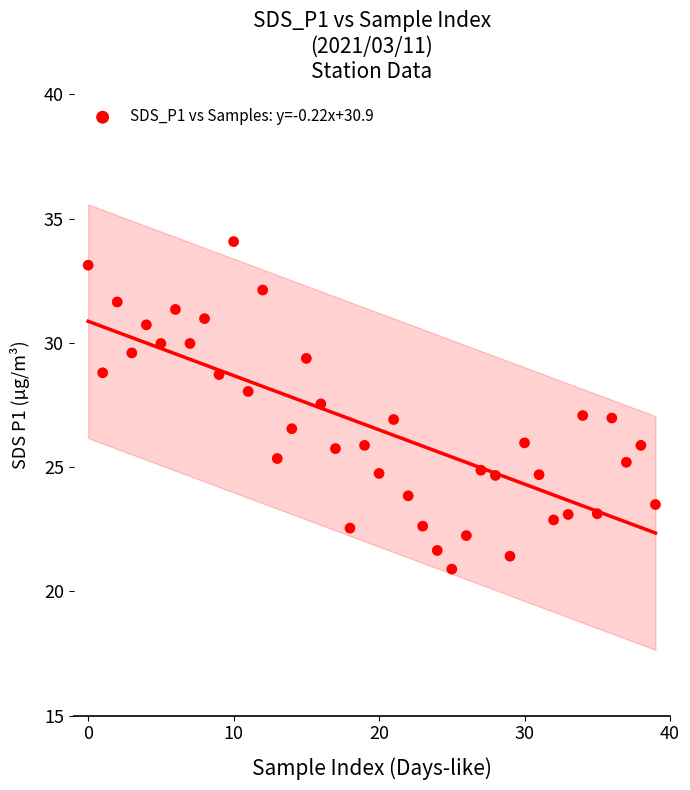

What is the range of Y values (max minus min)?

13.2